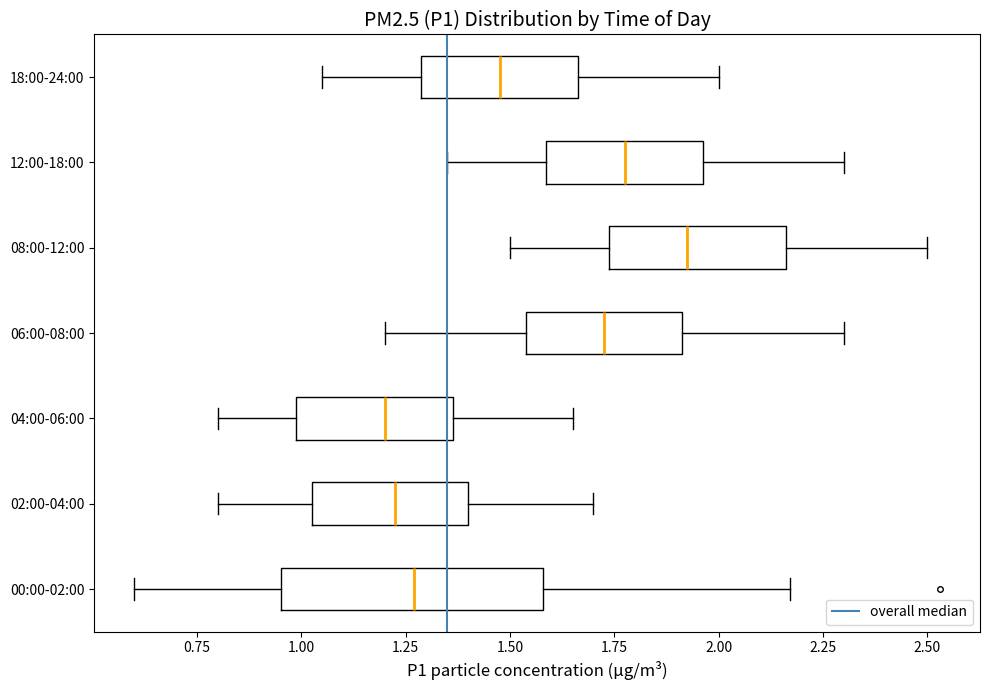

Where is the left edge of the box for 00:00-02:00 on the x-axis? The values are not printed on the chart, so give them approximately, as read against the axis.

0.95